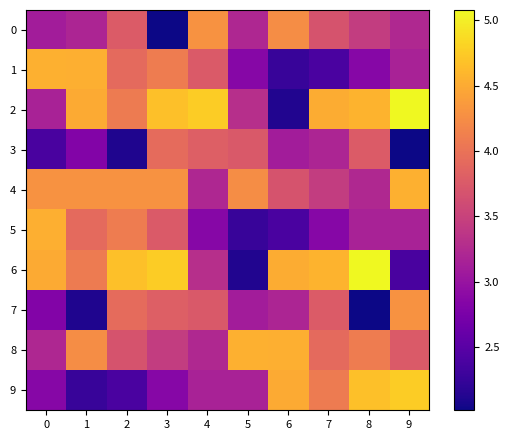

Reading left to right, extract all data points from this chart.

0: 0=3.1	1=3.2	2=3.8	3=2.0	4=4.3	5=3.2	6=4.2	7=3.7	8=3.4	9=3.2
1: 0=4.5	1=4.5	2=3.9	3=4.1	4=3.8	5=2.9	6=2.3	7=2.4	8=2.9	9=3.2
2: 0=3.2	1=4.5	2=4.1	3=4.7	4=4.8	5=3.3	6=2.1	7=4.5	8=4.6	9=5.1
3: 0=2.4	1=2.8	2=2.1	3=3.9	4=3.8	5=3.7	6=3.1	7=3.2	8=3.8	9=2.0
4: 0=4.3	1=4.3	2=4.3	3=4.3	4=3.2	5=4.2	6=3.7	7=3.4	8=3.2	9=4.5
5: 0=4.5	1=3.9	2=4.1	3=3.8	4=2.9	5=2.3	6=2.4	7=2.9	8=3.2	9=3.2
6: 0=4.5	1=4.1	2=4.7	3=4.8	4=3.3	5=2.1	6=4.5	7=4.6	8=5.1	9=2.4
7: 0=2.8	1=2.1	2=3.9	3=3.8	4=3.7	5=3.1	6=3.2	7=3.8	8=2.0	9=4.3
8: 0=3.2	1=4.2	2=3.7	3=3.4	4=3.2	5=4.5	6=4.5	7=3.9	8=4.1	9=3.8
9: 0=2.9	1=2.3	2=2.4	3=2.9	4=3.2	5=3.2	6=4.5	7=4.1	8=4.7	9=4.8